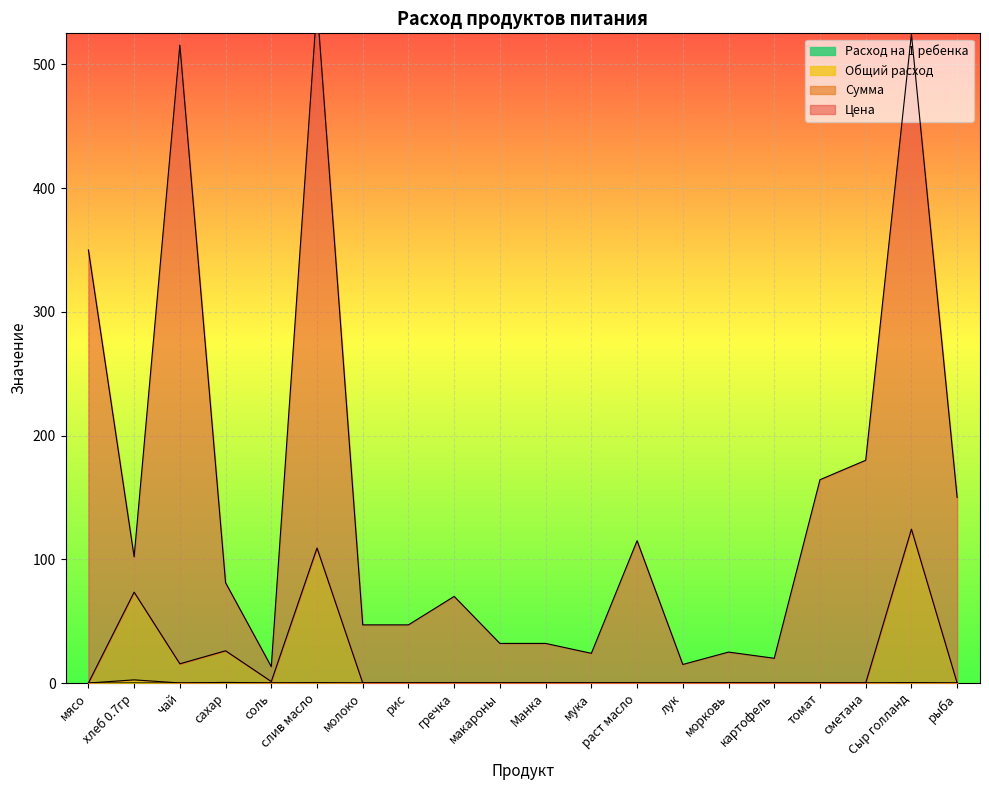

Between рыба and мясо, which is larger?

мясо